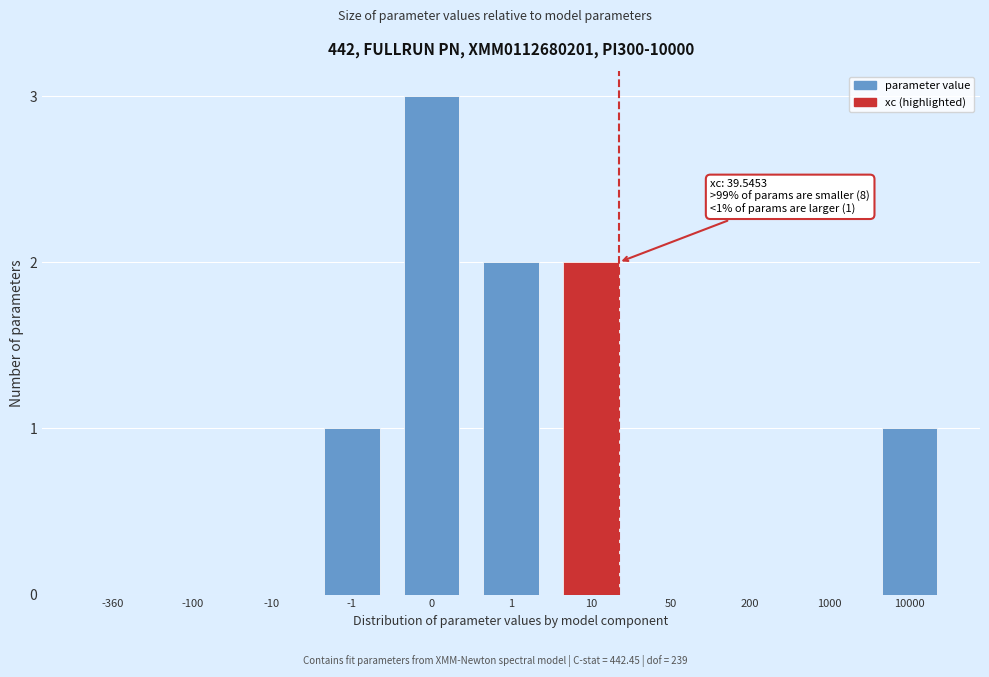

Reading left to right, extract all data points from this chart.

-360=0	-100=0	-10=0	-1=1	0=3	1=2	10=2	50=0	200=0	1000=0	10000=1